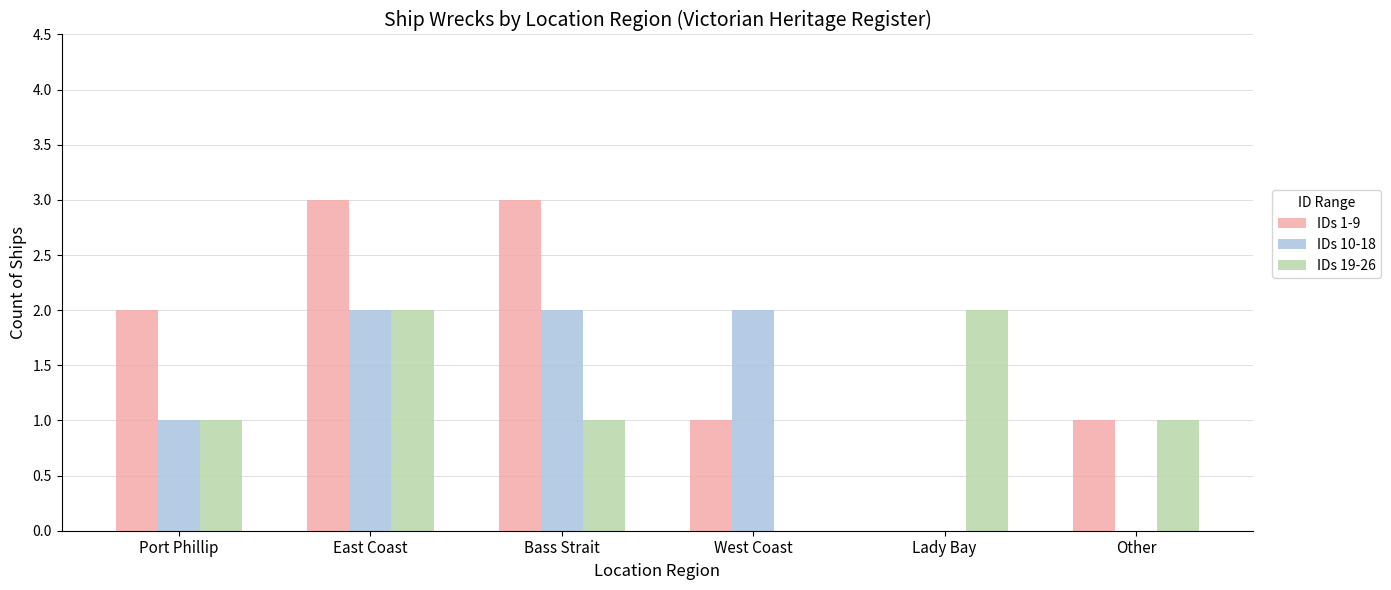

The IDs 19-26 series shows 2 at Lady Bay. True or false?

True